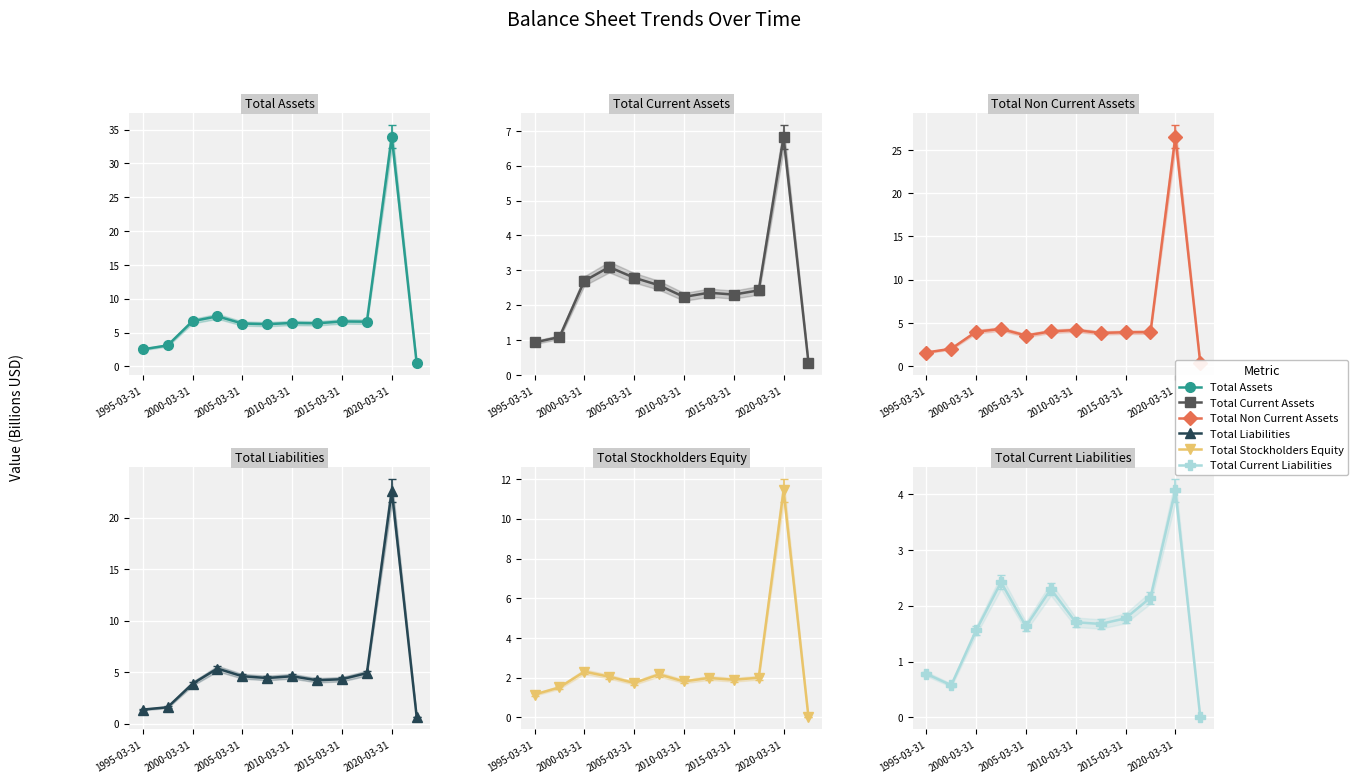

True or false: Total Current Liabilities has more than 0 points higher than both neighbors.

True